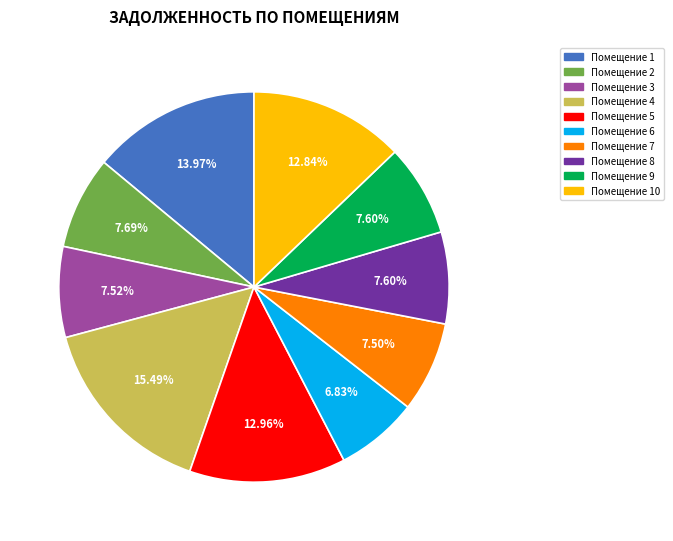

What is the largest slice in the pie chart?

Помещение 4